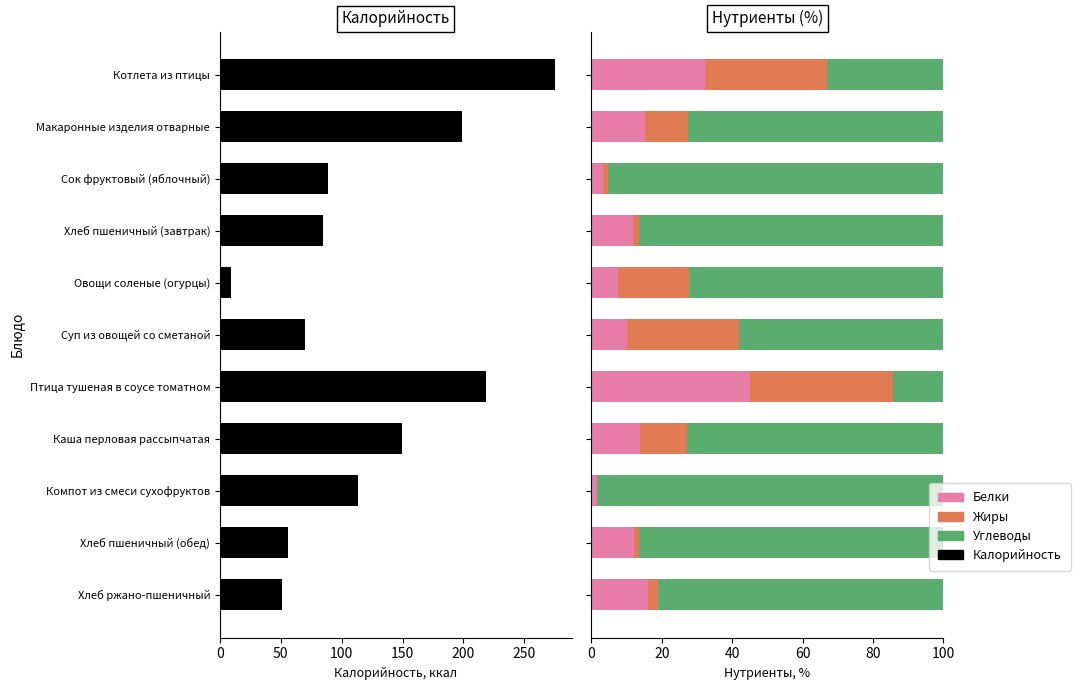

Reading left to right, list all the values displayed in this chart.

Калорийность: 275.1	198.6	88.5	84.4	8.9	70.2	218.8	149.9	113.0	56.2	51.2
Белки: 32.4	15.1	3.2	11.9	7.4	10.1	45.0	13.9	1.6	12.0	16.0
Жиры: 34.5	12.4	1.4	1.5	20.4	31.7	40.9	13.4	0.1	1.4	2.9
Углеводы: 33.1	72.5	95.4	86.6	72.2	58.2	14.2	72.7	98.4	86.6	81.1